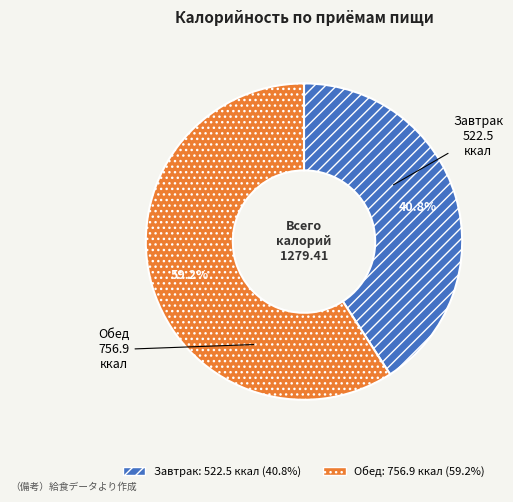

True or false: Обед accounts for 46% of the total.

False